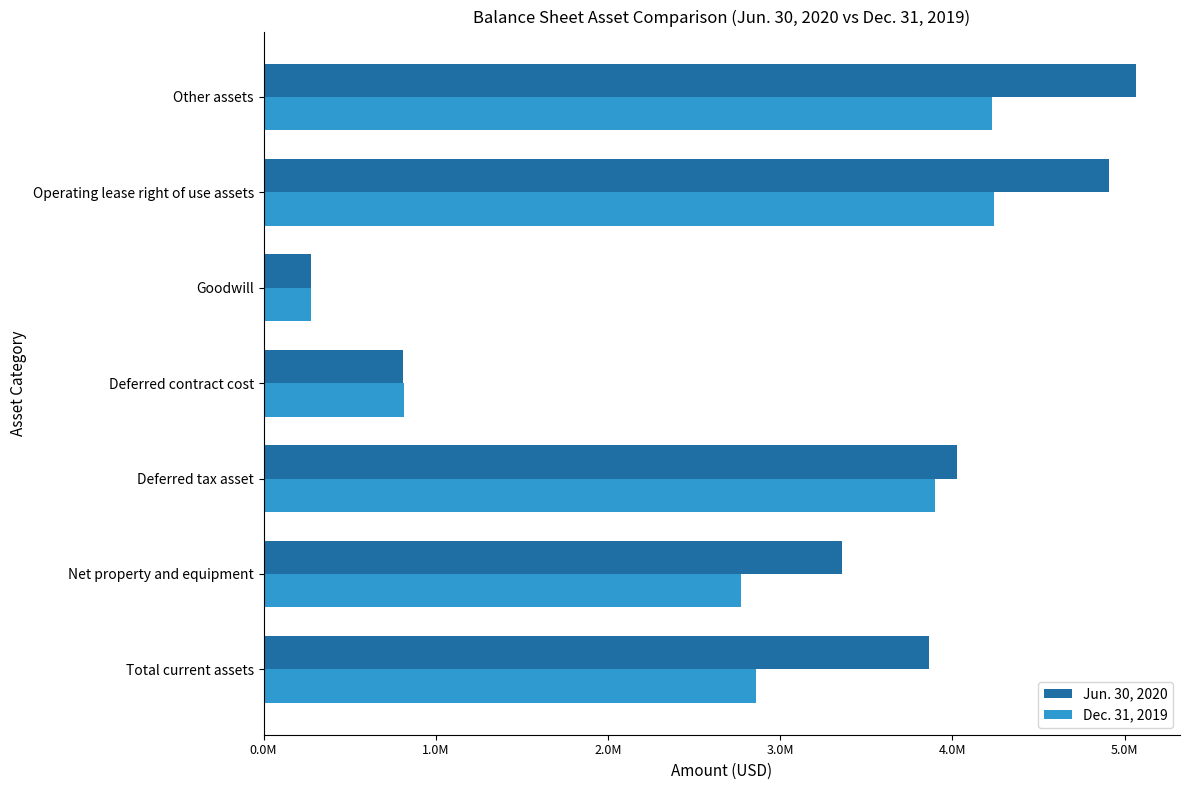

At which label is Dec. 31, 2019 closest to 2260441?

Net property and equipment